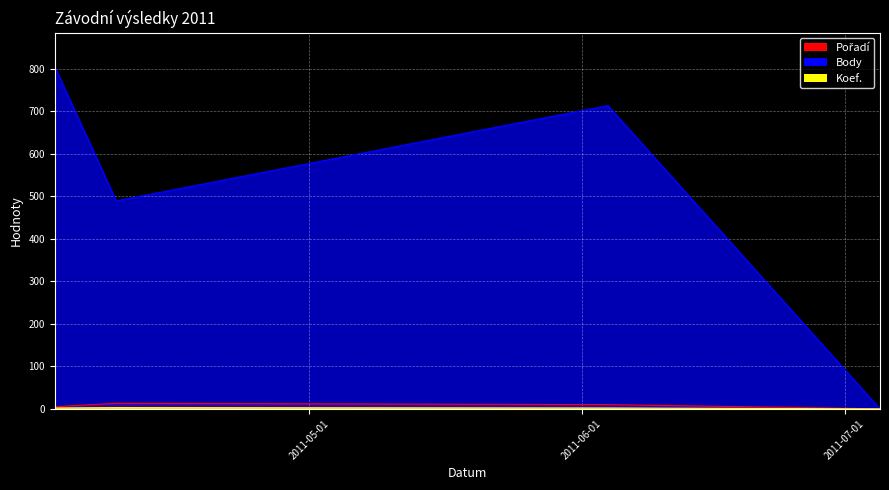

Count the Body values in the range 489 to 804.

3